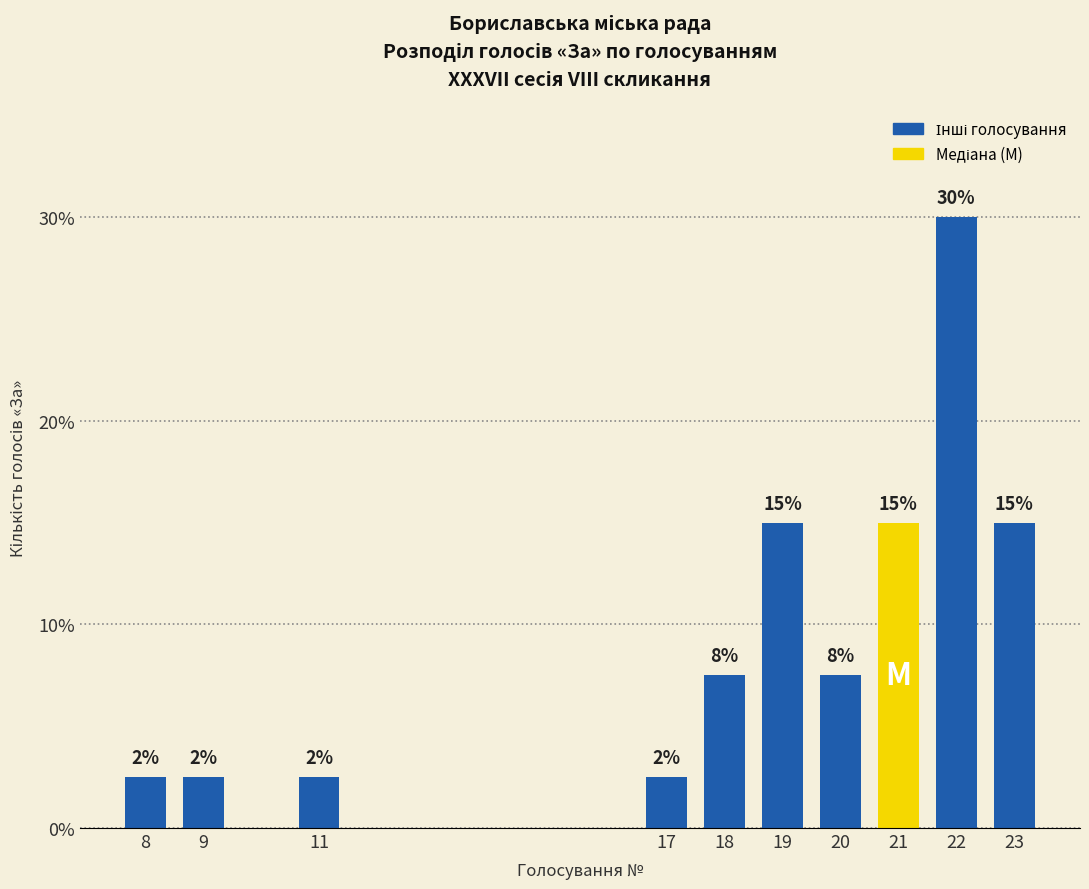

What is the smallest value displayed?

2.5